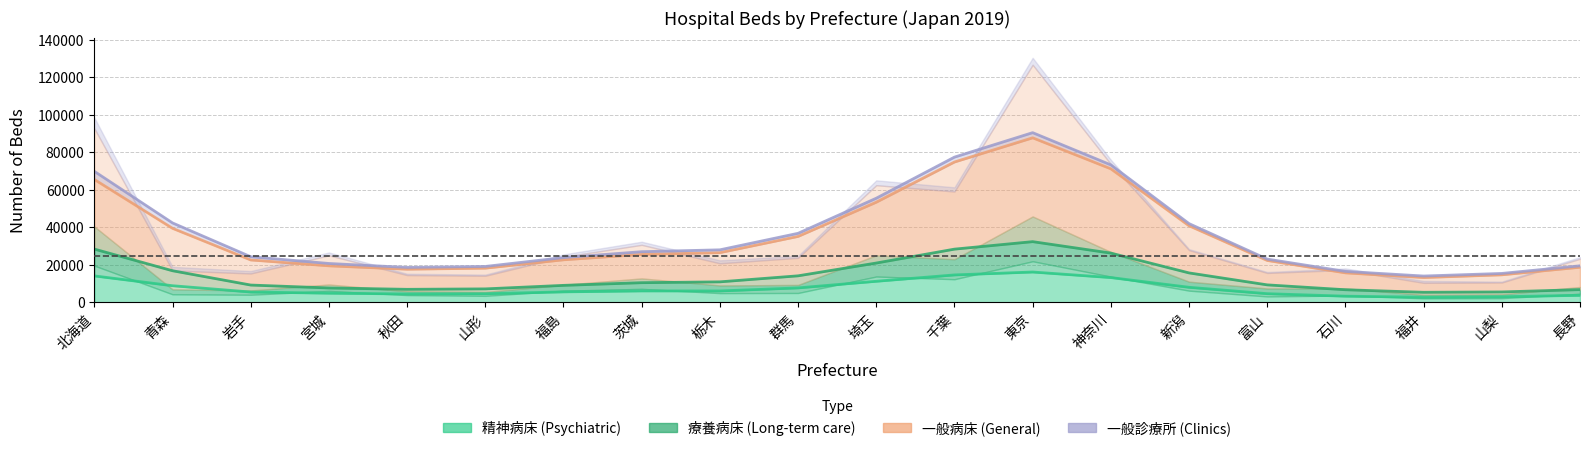

Between 福島 and 山梨, which series saw the biggest shift?

一般病床